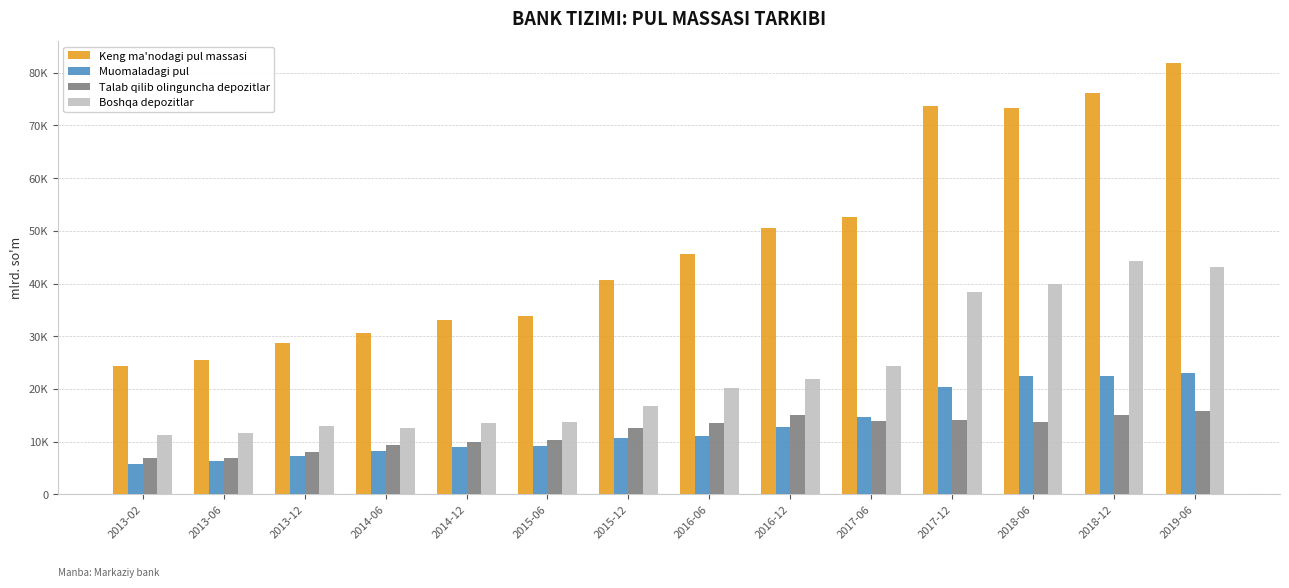

What are all the series names shown in the legend?

Keng ma'nodagi pul massasi, Muomaladagi pul, Talab qilib olinguncha depozitlar, Boshqa depozitlar